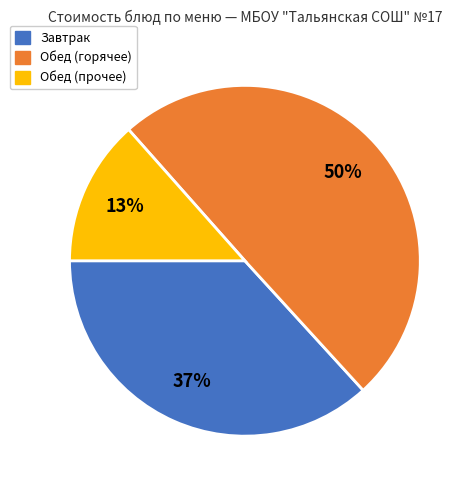

To the nearest percent, what is the average slice percentage?

33%